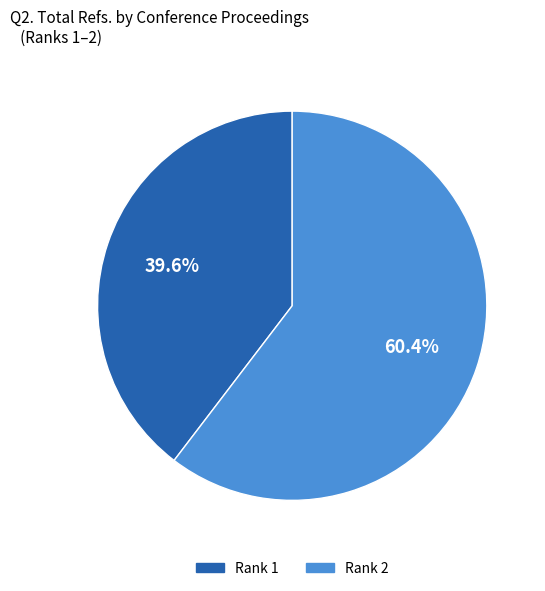

Is there a majority slice in this chart?

Yes